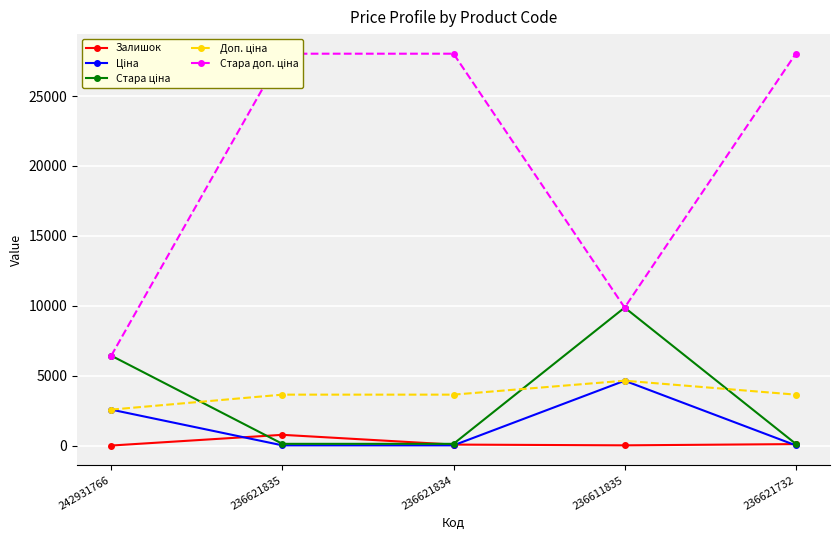

Which series has the largest range (max minus min)?

Стара доп. ціна